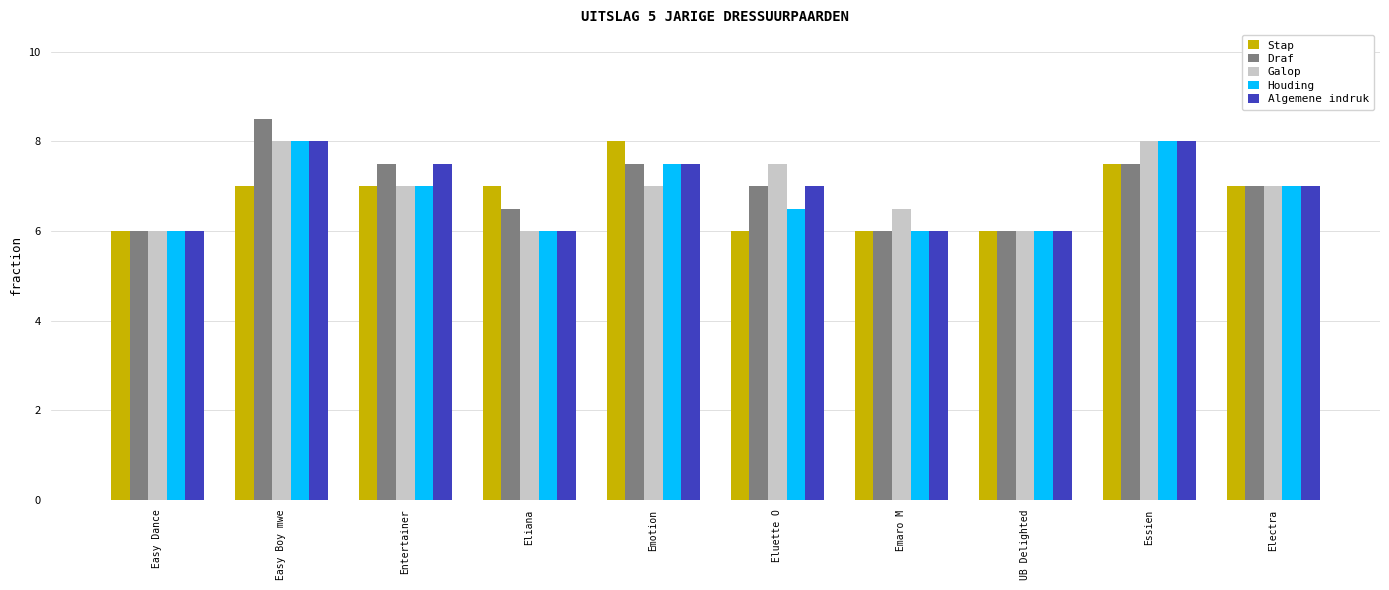

What is the approximate value of Draf at UB Delighted?

6.0